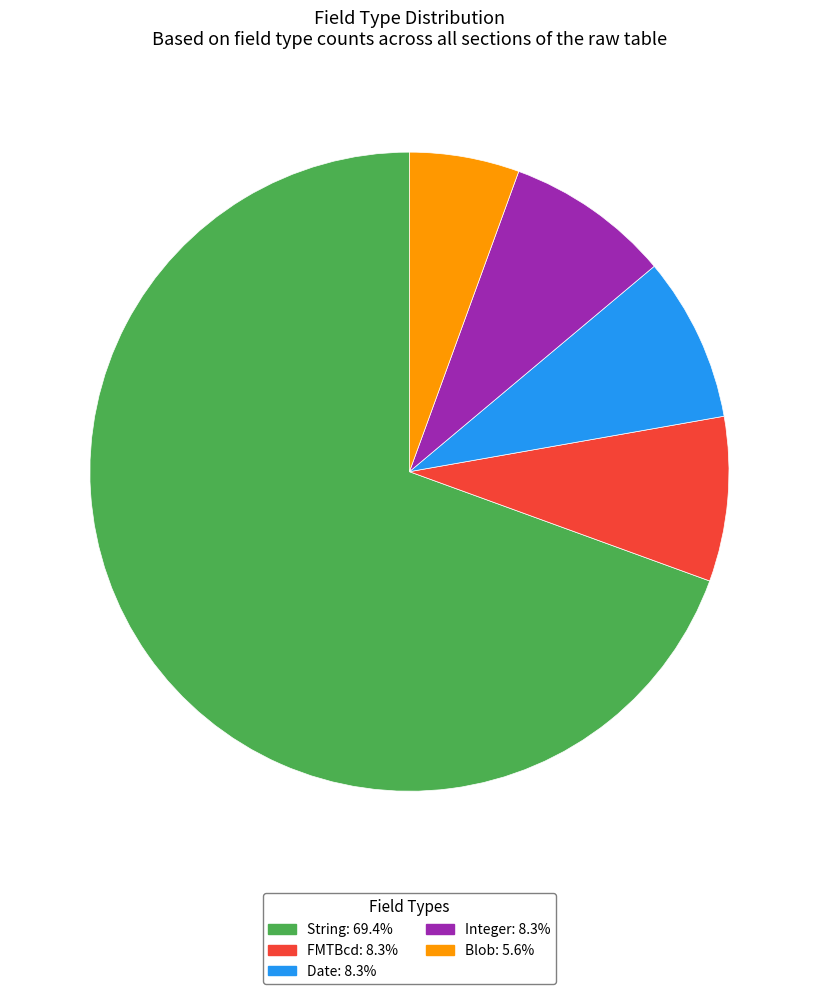

Does any single category account for the majority?

Yes